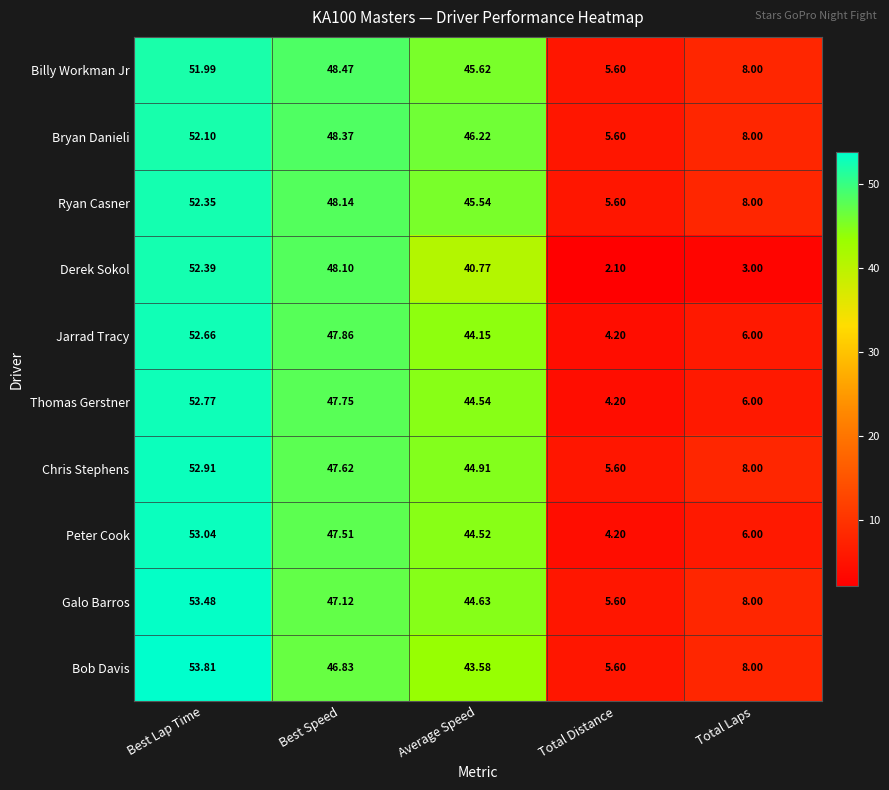

At which category is the sum across all series the highest?

Best Lap Time